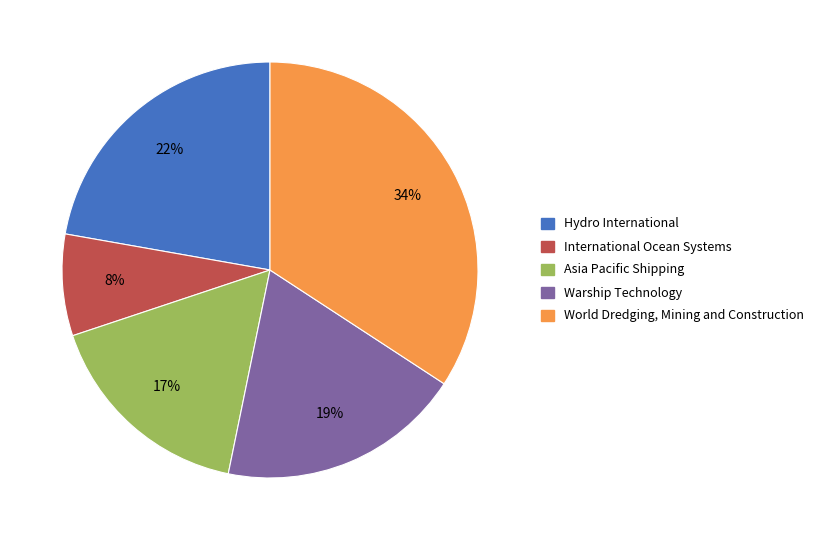

Approximately how many times larger is the value at International Ocean Systems compared to Asia Pacific Shipping?

0.5